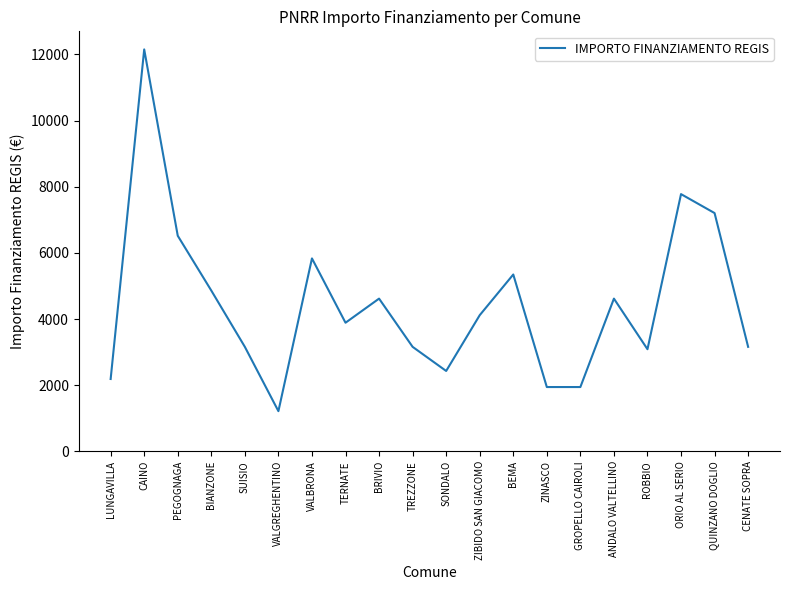

What is the smallest value displayed?

1215